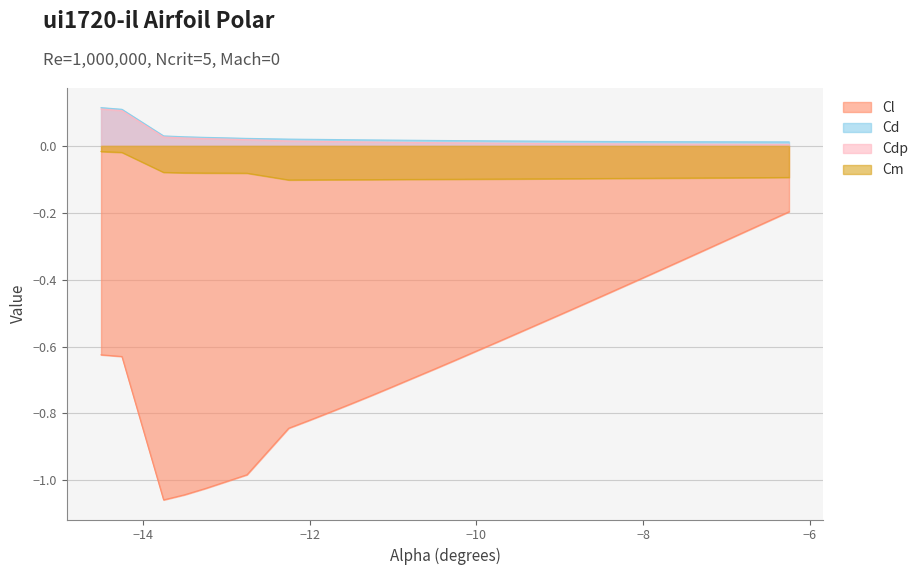

What is the label of the 2nd point from the left?

-14.25